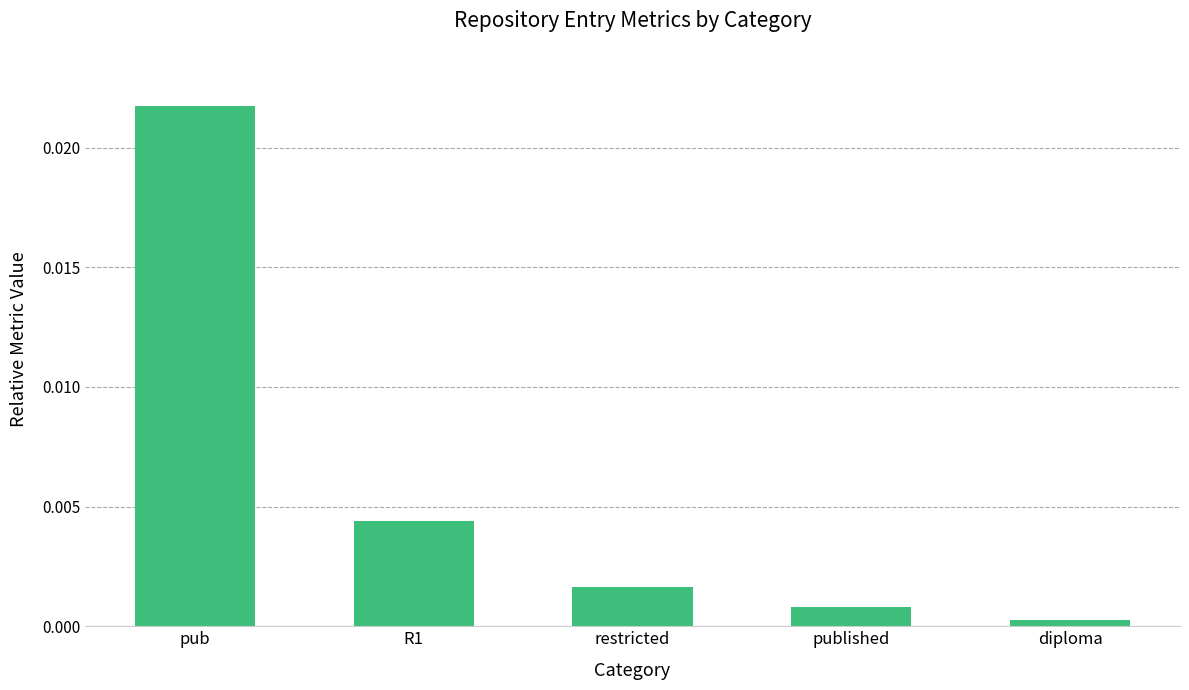

List the labels in order of value, largest first.

pub, R1, restricted, published, diploma